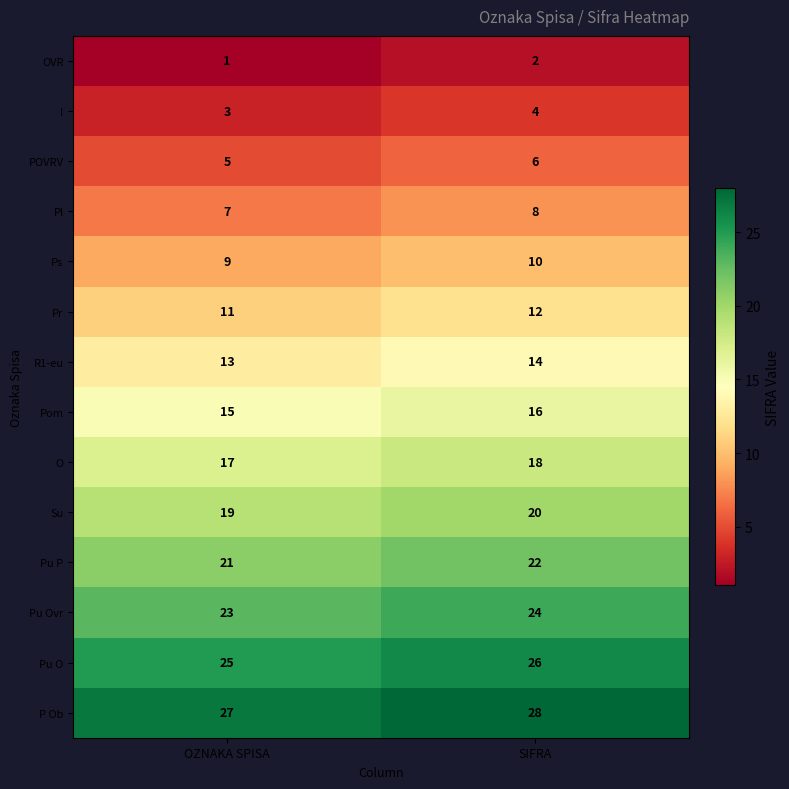

What is the sum of the Ps values at SIFRA and OZNAKA SPISA?

19